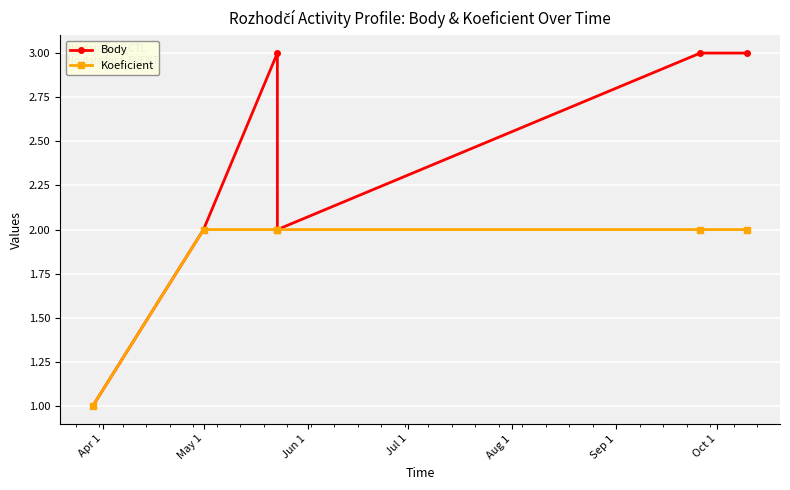

Is the value of Koeficient at Jul 1 greater than the value of Body at Jun 1?

No